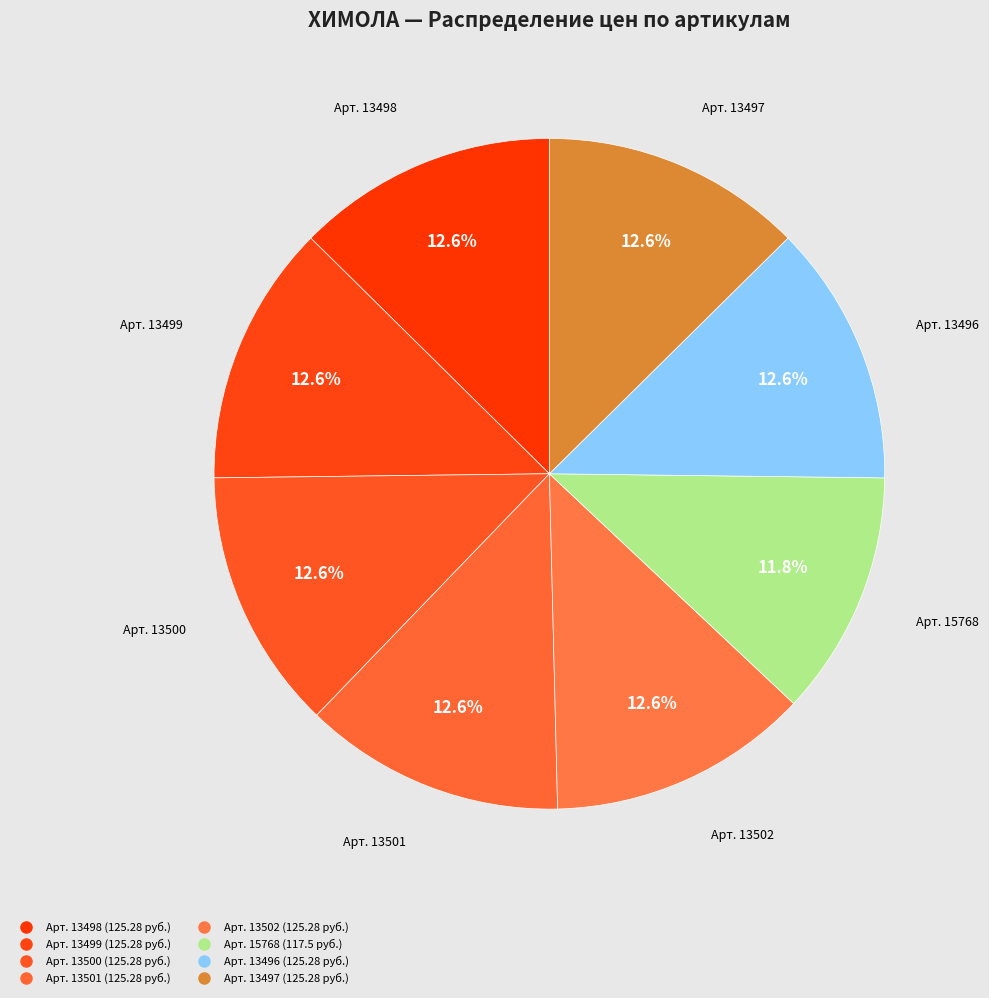

To the nearest percent, what is the difference between the largest and smallest slice percentages?

1%